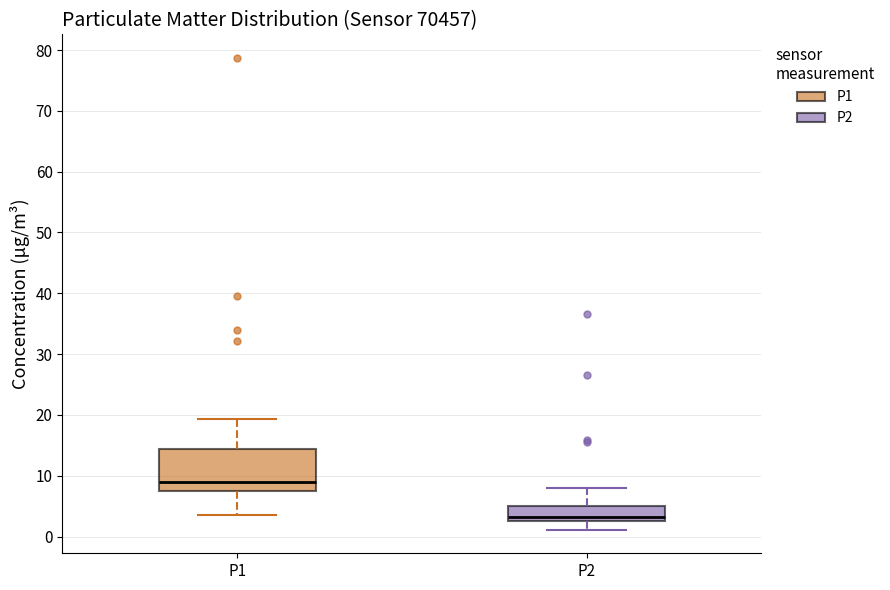

Where is the upper edge of the box for P2 on the y-axis? The values are not printed on the chart, so give them approximately, as read against the axis.

5